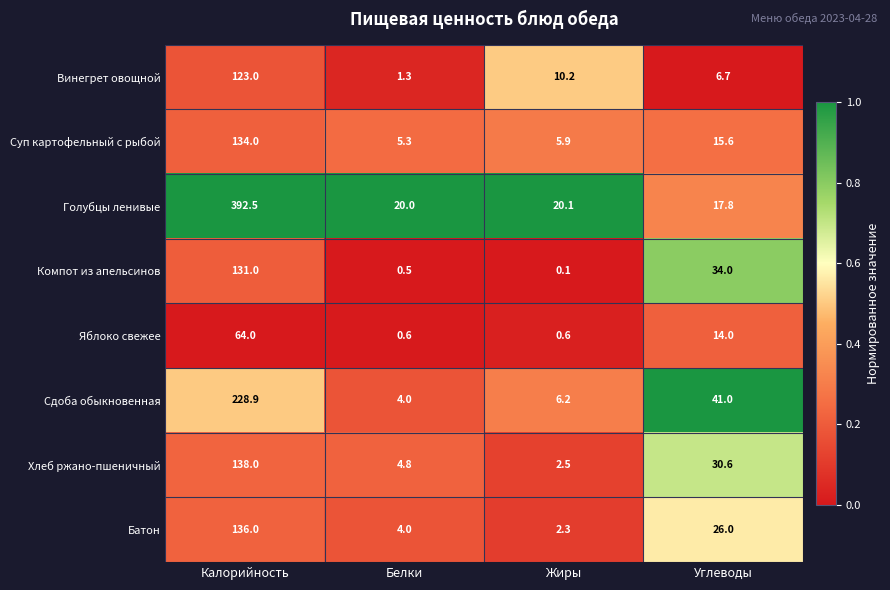

True or false: Винегрет овощной has a value of 14.1 at Жиры.

False